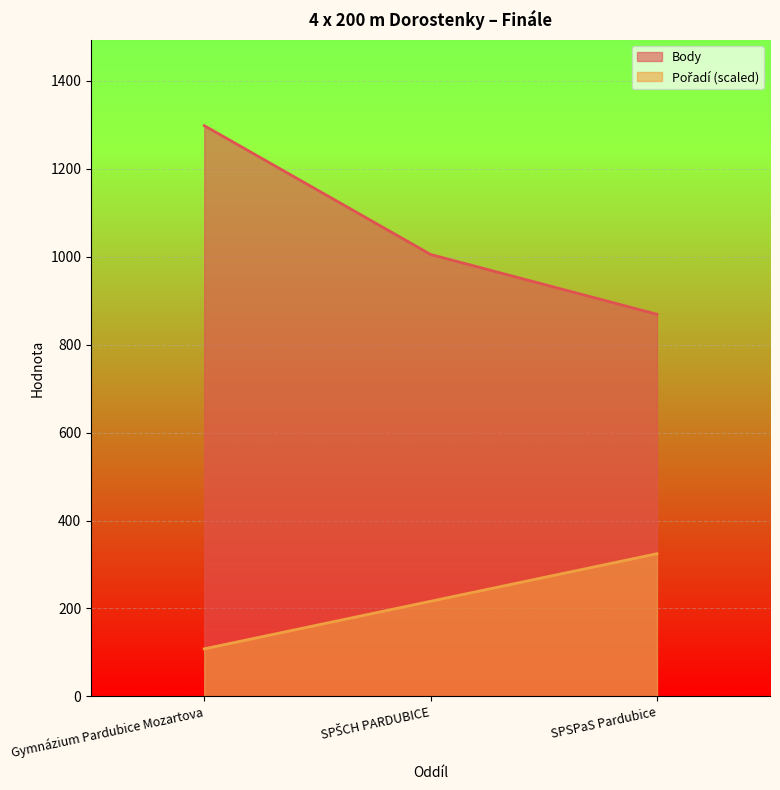

Which series has the largest range (max minus min)?

Body